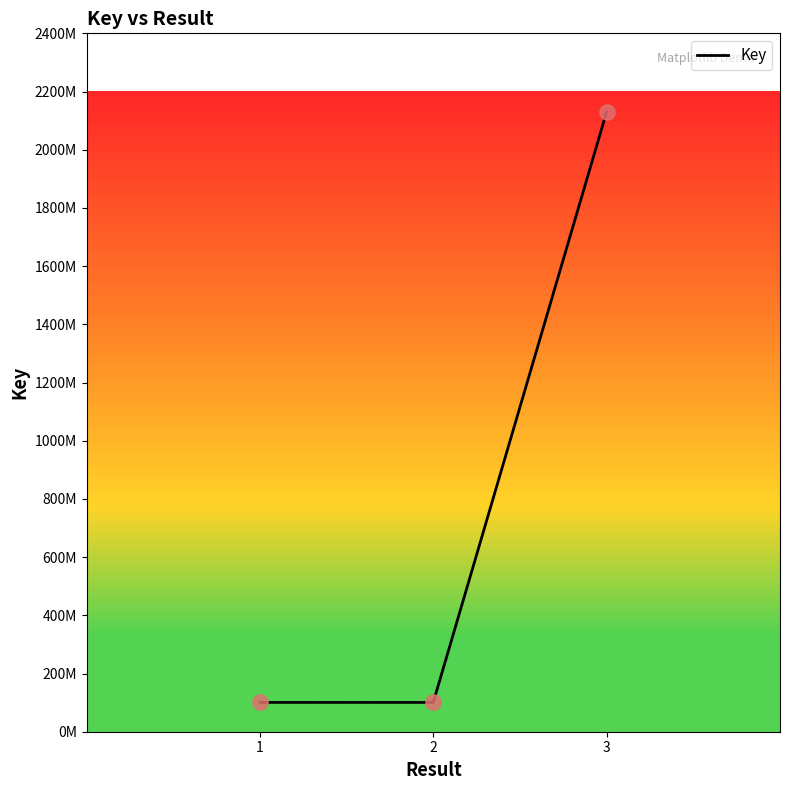

What is the change in value from 1 to 3?

+2029577015